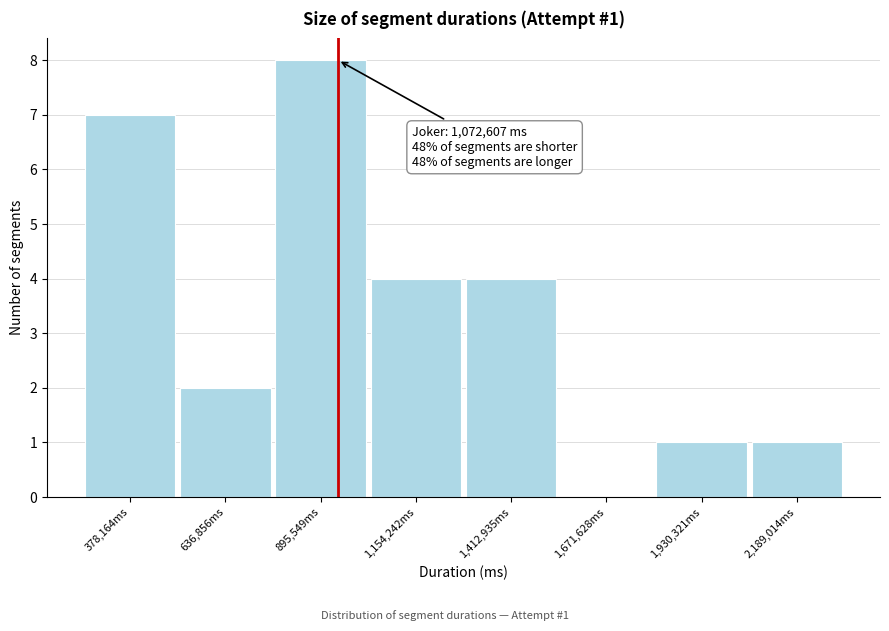

Reading right to left, transcribe all the data shown in this chart.

2,189,014ms=1	1,930,321ms=1	1,671,628ms=0	1,412,935ms=4	1,154,242ms=4	895,549ms=8	636,856ms=2	378,164ms=7